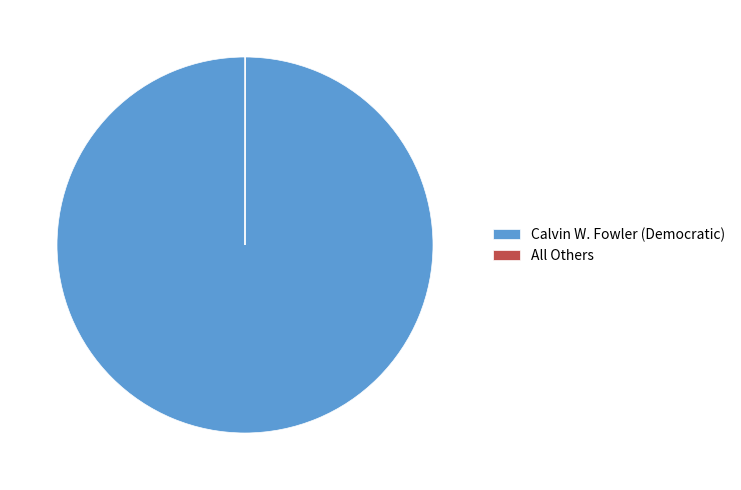

Which category has the biggest portion of the pie?

Calvin W. Fowler (Democratic)